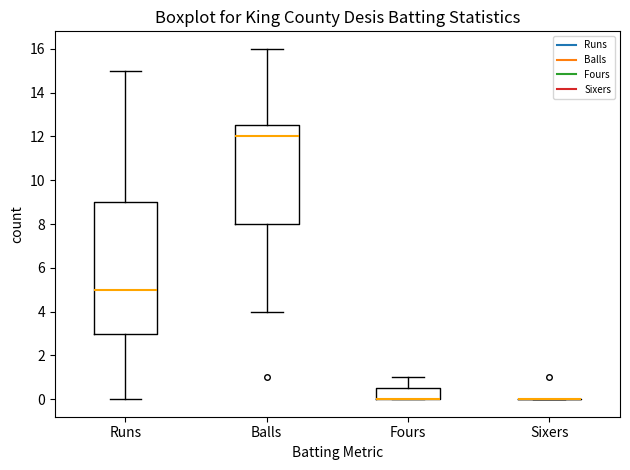

Comparing the boxes themselves (not the whiskers), which one is the tallest?

Runs